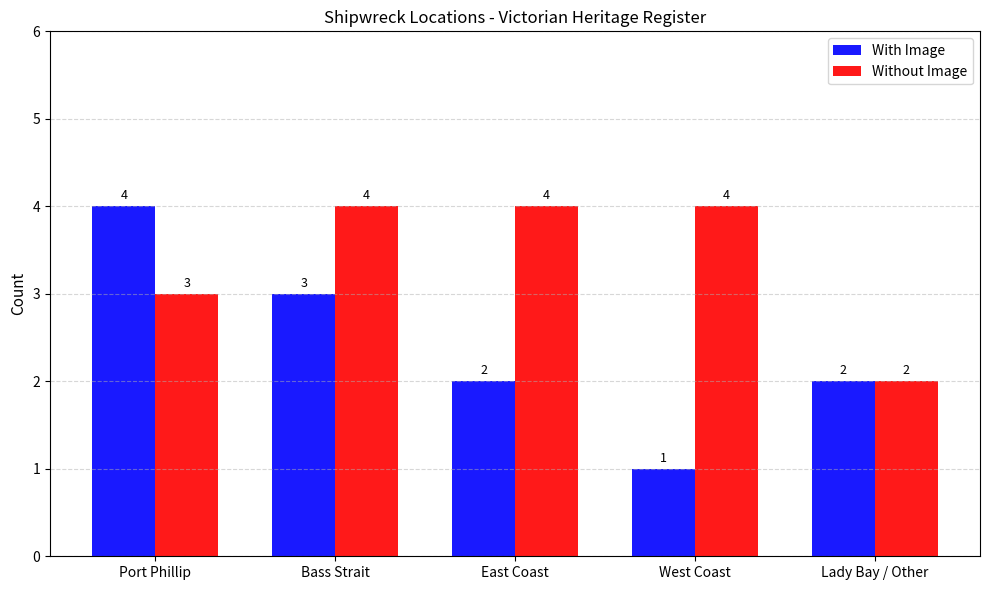

What is the label of the 4th bar from the left?

West Coast